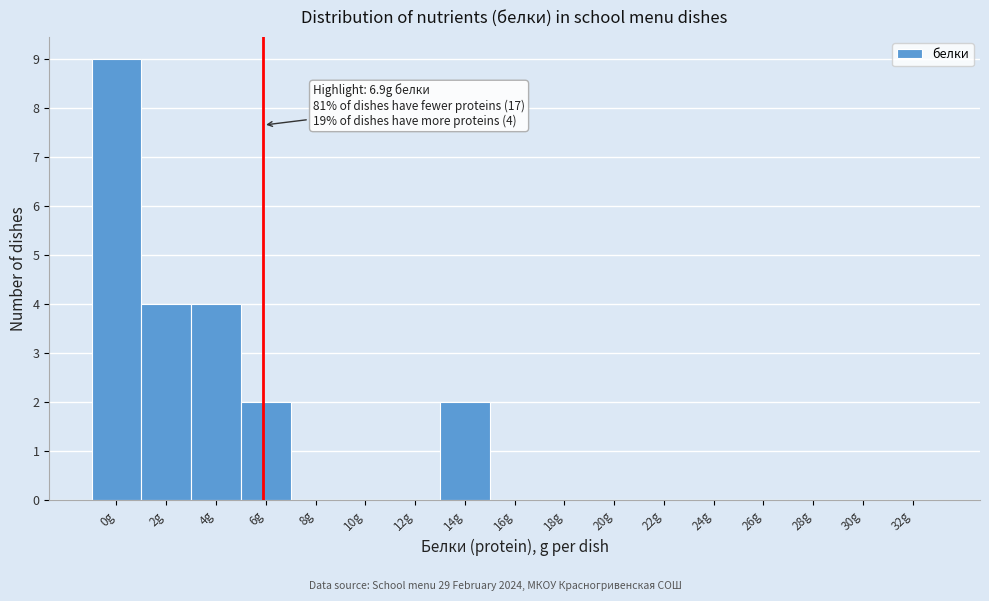

Reading left to right, transcribe all the data shown in this chart.

0g=9	2g=4	4g=4	6g=2	8g=0	10g=0	12g=0	14g=2	16g=0	18g=0	20g=0	22g=0	24g=0	26g=0	28g=0	30g=0	32g=0